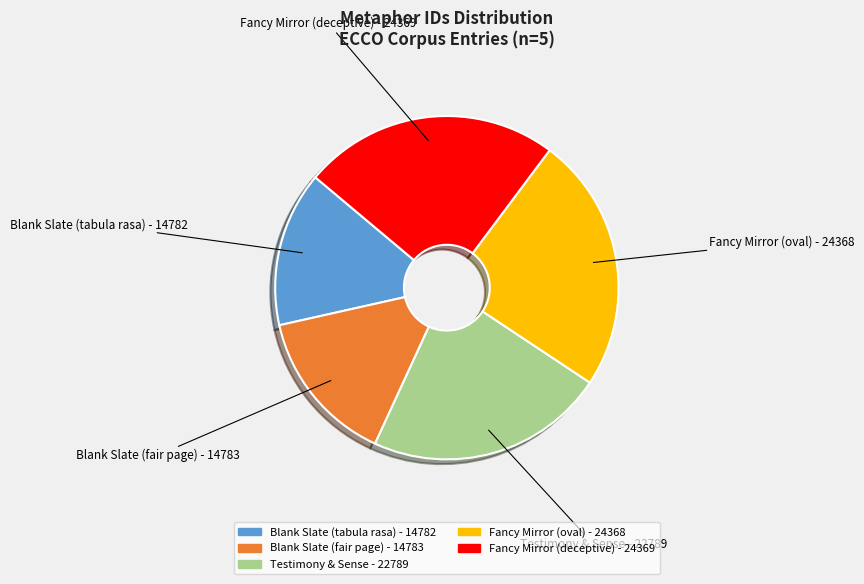

Is it true that Blank Slate (fair page) is 26% of the pie?

False